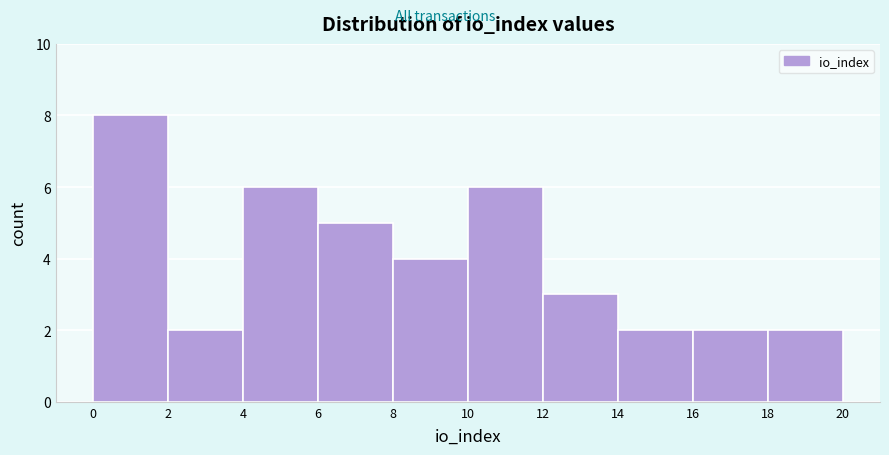

Over which range of the x-axis is the bar tallest?

0 to 2